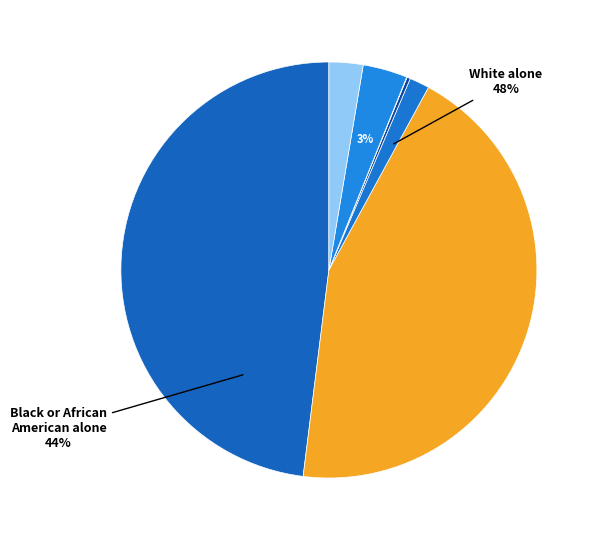

To the nearest percent, what is the difference between the Some Other Race alone and American Indian and Alaska Native slice percentages?

3%